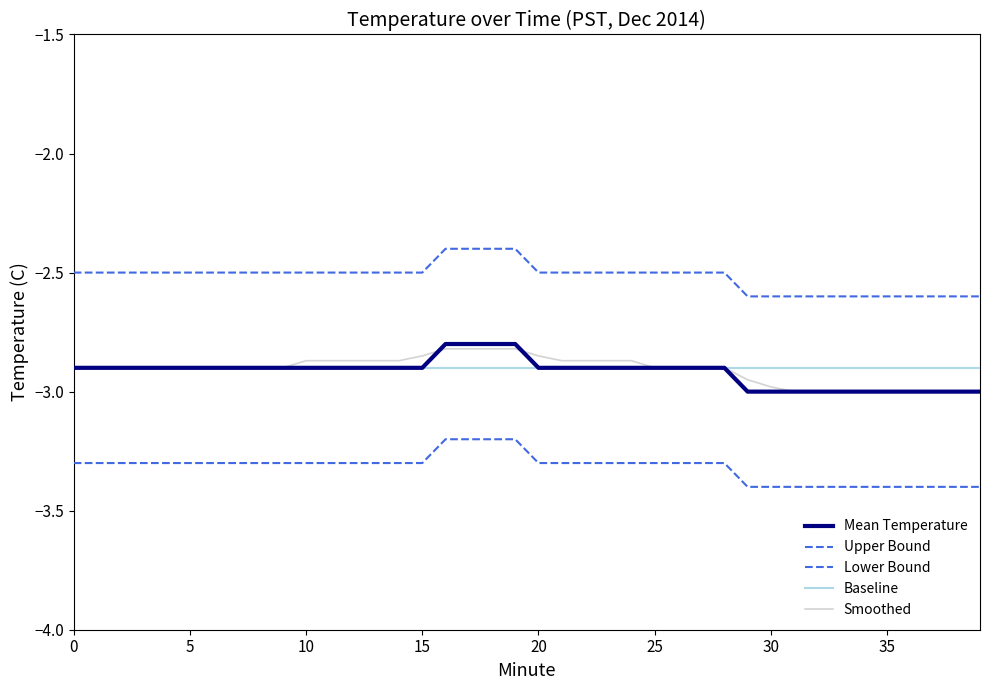

Does the chart display data point markers on the line(s)?

No